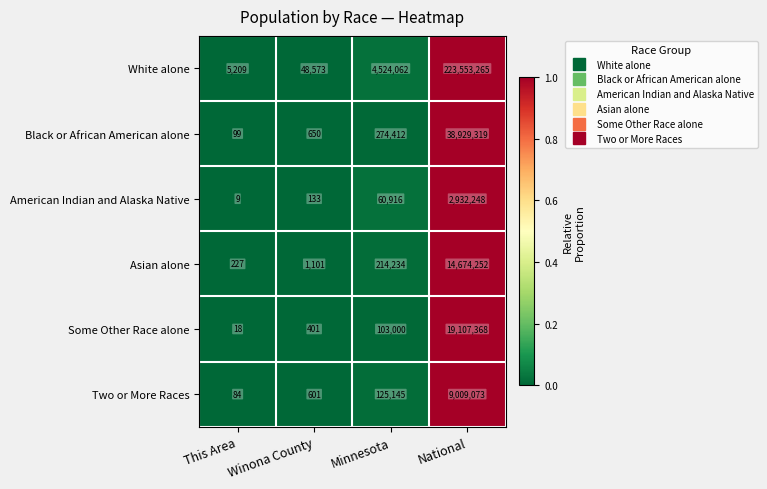

What is the total value across all series at This Area?

5646